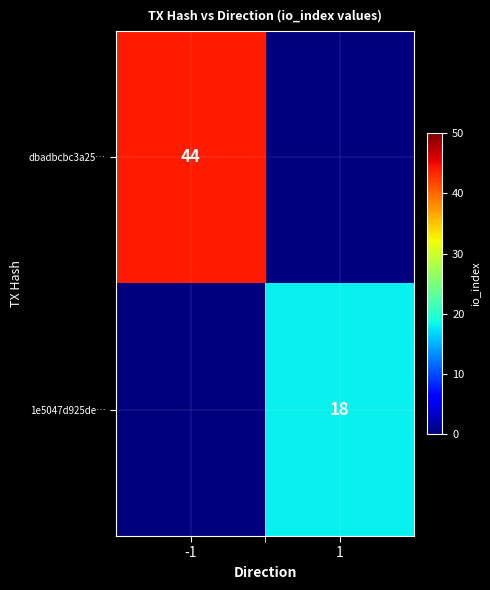

How many categories are shown in the chart?

2